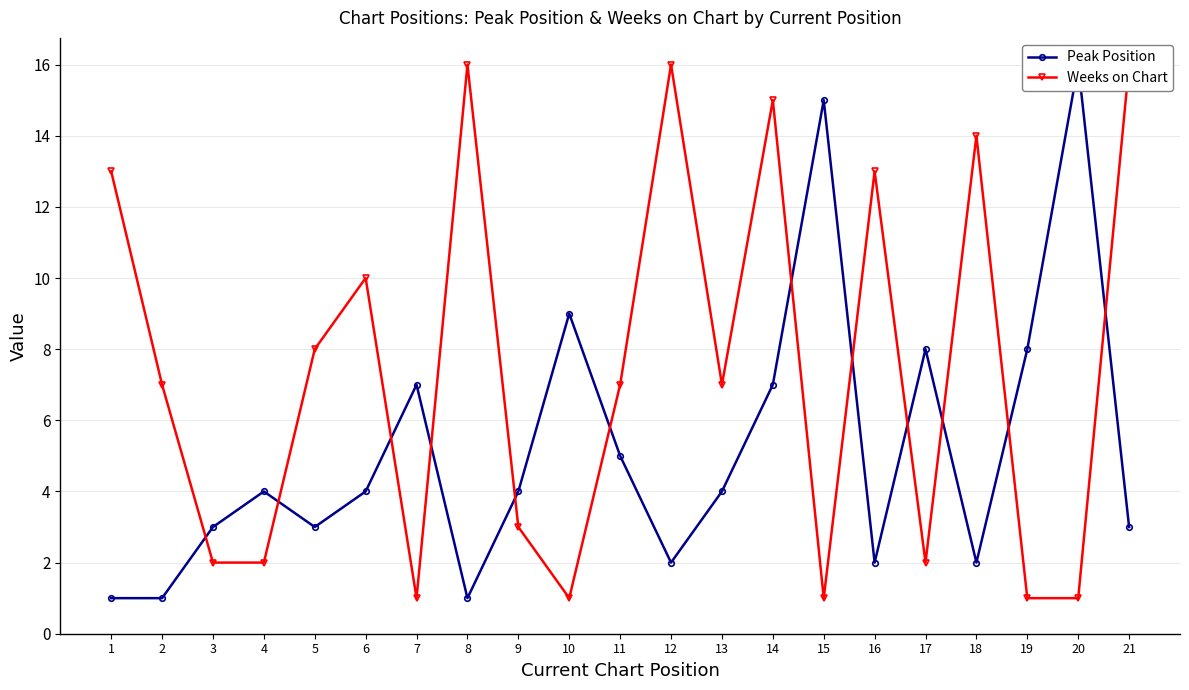

Rank the series by their average value, from highest to lowest.

Weeks on Chart, Peak Position